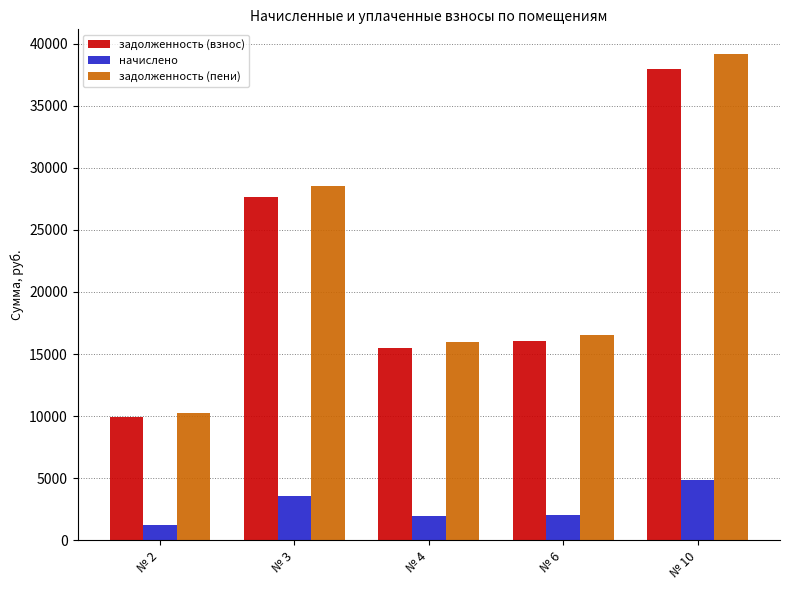

What are all the series names shown in the legend?

задолженность (взнос), начислено, задолженность (пени)